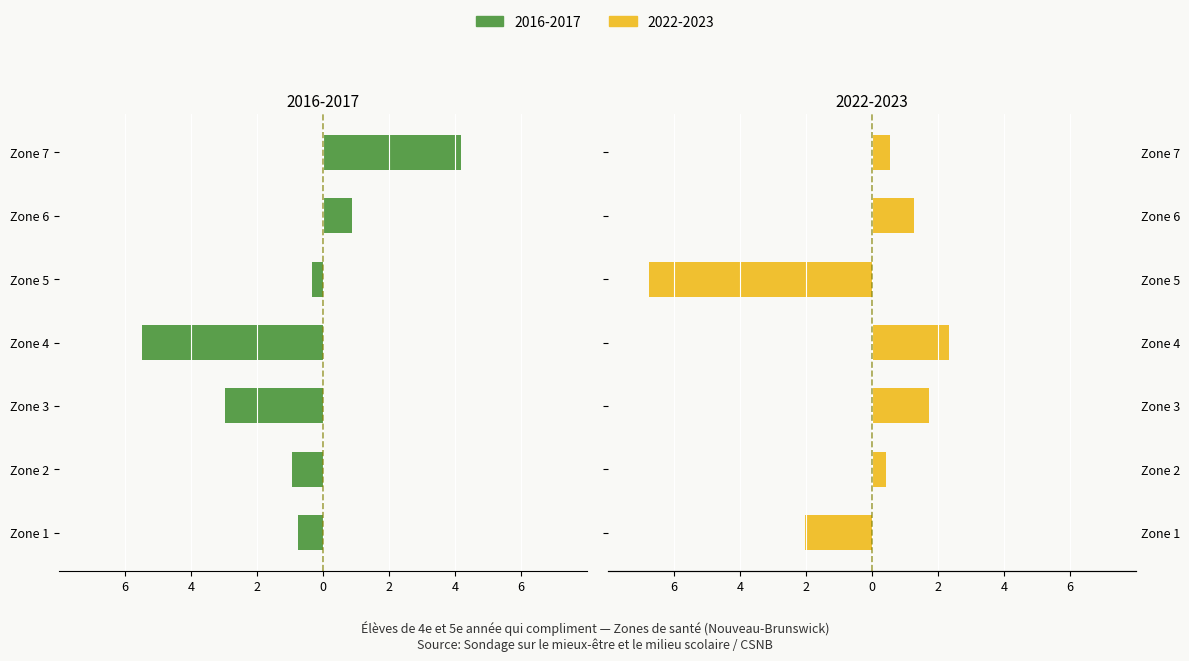

Reading right to left, transcribe all the data shown in this chart.

2022-2023: Zone 7=0.6	Zone 6=1.3	Zone 5=-6.8	Zone 4=2.3	Zone 3=1.7	Zone 2=0.4	Zone 1=-2.0
2016-2017: Zone 7=-4.2	Zone 6=-0.9	Zone 5=0.3	Zone 4=5.5	Zone 3=3.0	Zone 2=0.9	Zone 1=0.7